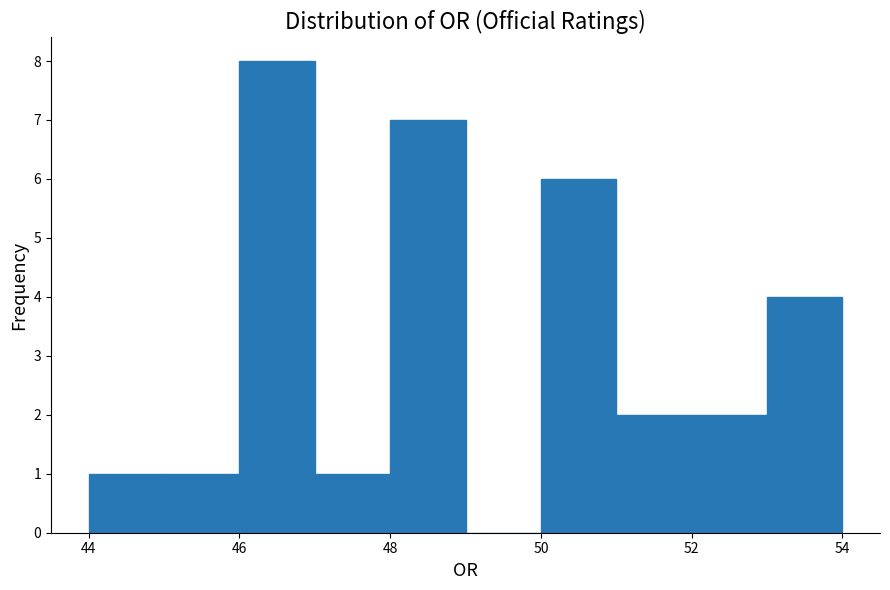

Reading left to right, transcribe this chart: for each bar, give the range it covers on the x-axis and its height. The values are not printed on the chart, so give them approximately, as read against the axis.

44 to 45: 1
45 to 46: 1
46 to 47: 8
47 to 48: 1
48 to 49: 7
49 to 50: 0
50 to 51: 6
51 to 52: 2
52 to 53: 2
53 to 54: 4